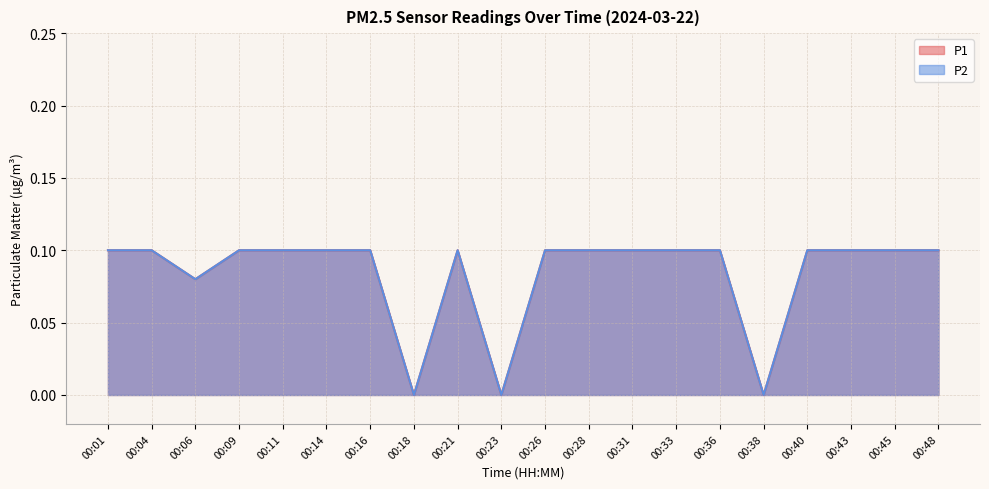

How many P2 values are between 0 and 1?

20